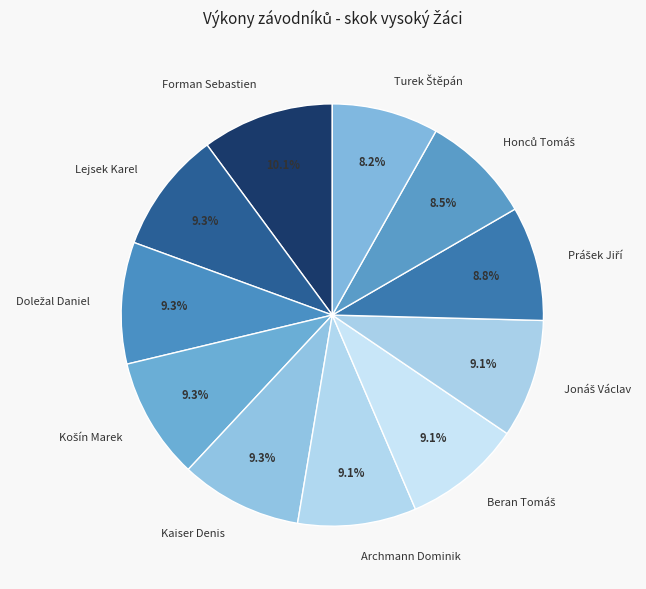

Does any single category account for the majority?

No